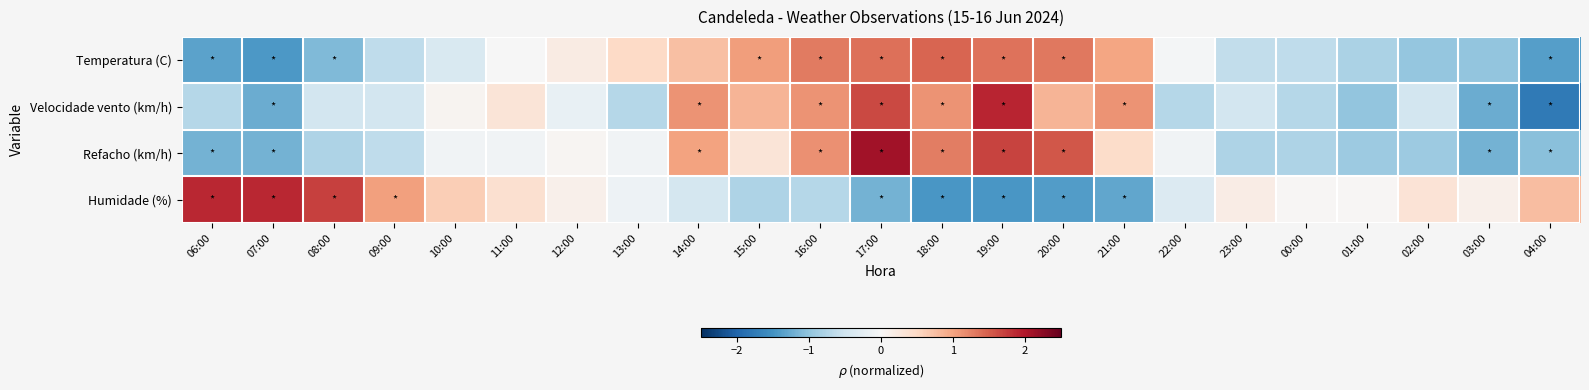

List the series in order of their peak value, lowest first.

Temperatura (C), Humidade (%), Velocidade vento (km/h), Refacho (km/h)